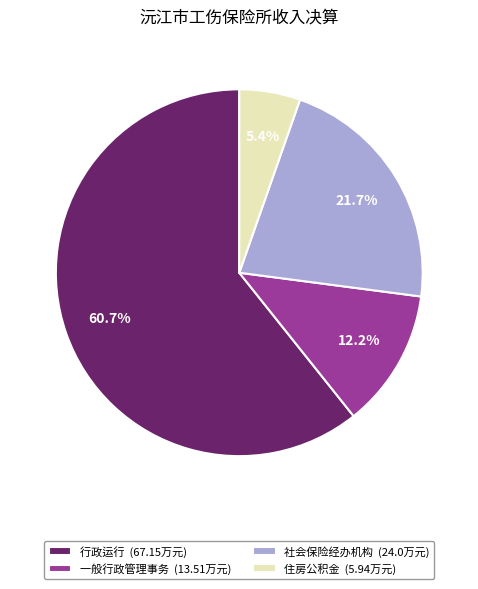

Rank the categories by value from lowest to highest.

住房公积金, 一般行政管理事务, 社会保险经办机构, 行政运行